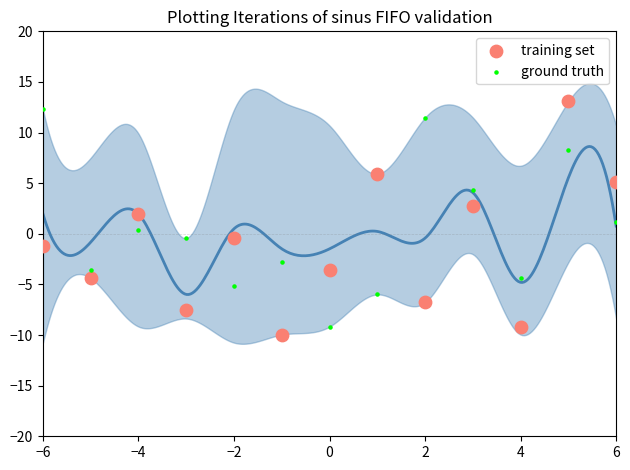

What is the X range (max minus min) for the scatter plot?

12.0